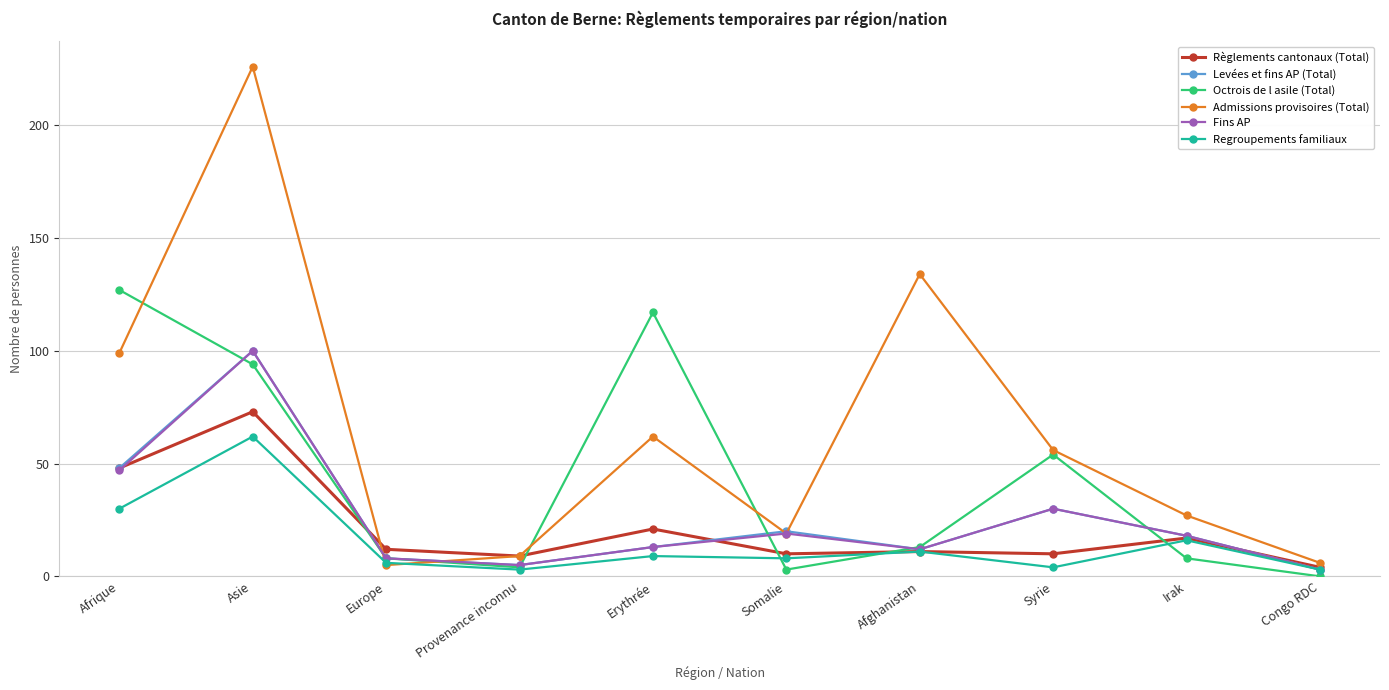

What is the total value across all series at Irak?

104